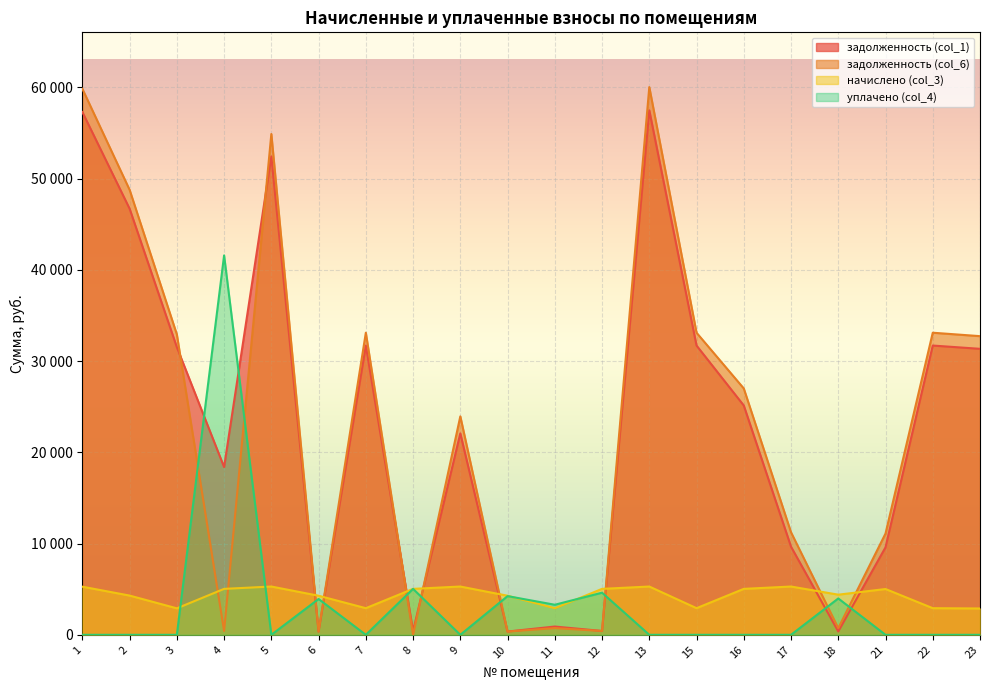

How many interior local valleys does the уплачено (col_4) series have?

4